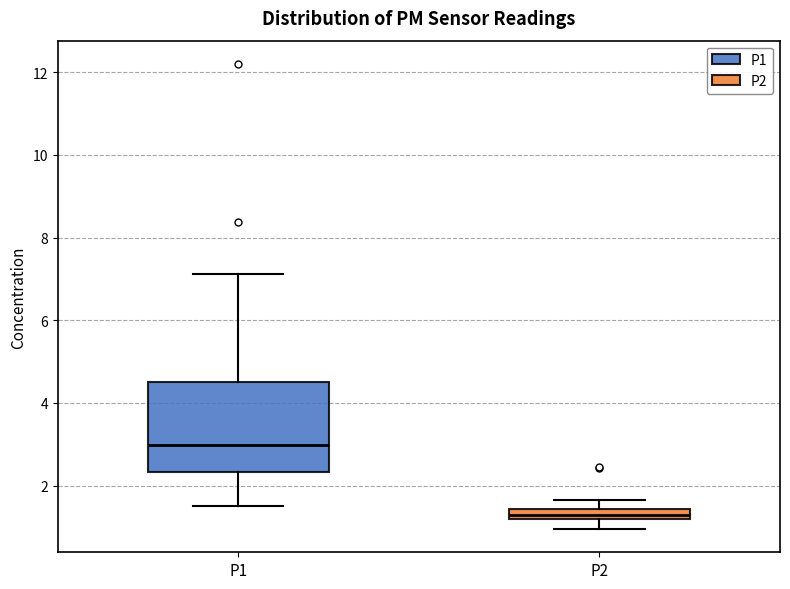

Which box's median line is the lowest?

P2